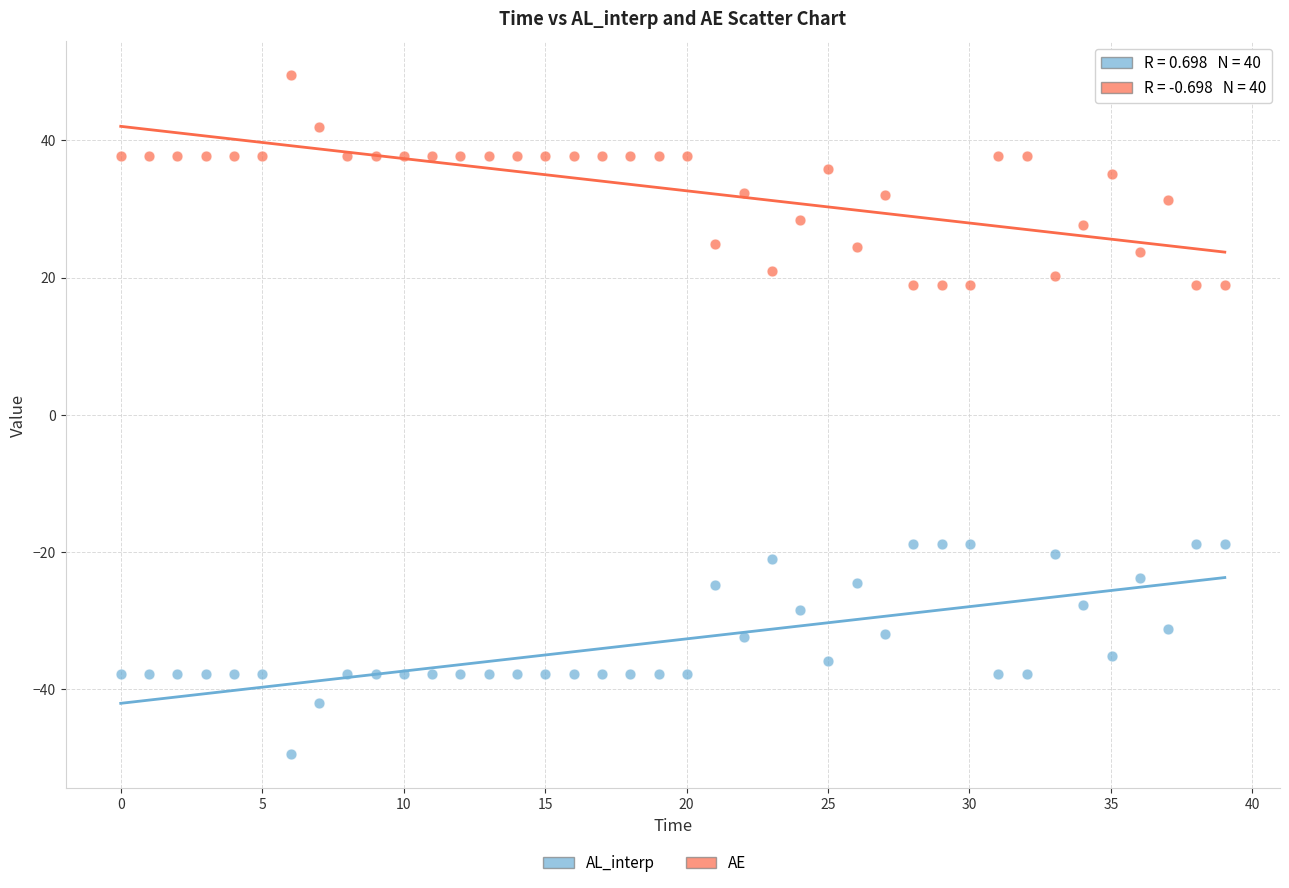

Which series reaches the maximum Y coordinate?

AE